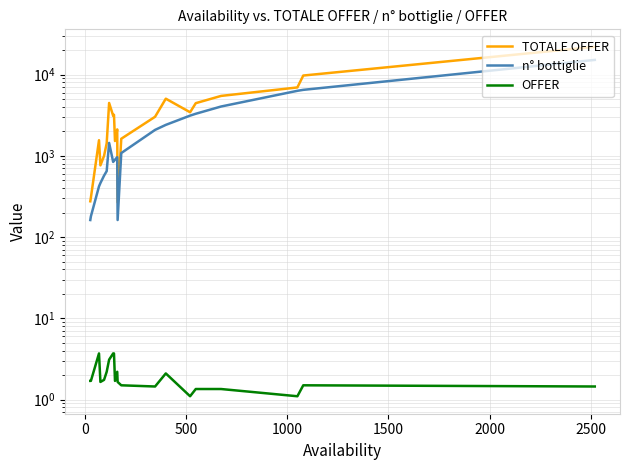

At how many categories does at least one series exceed 4243?

7